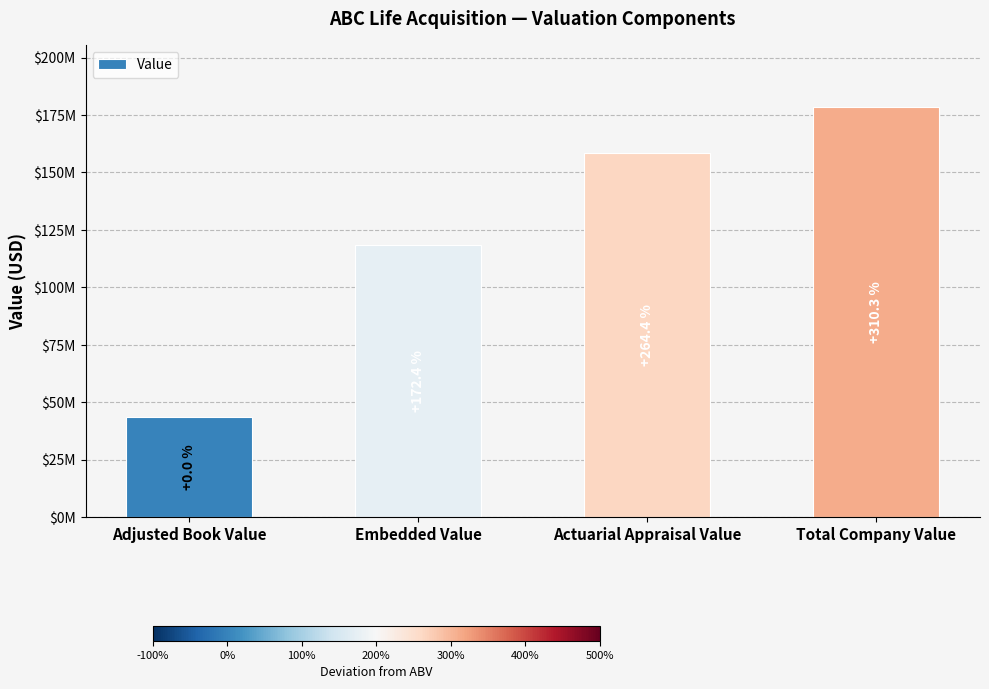

How many data points are above 158500000?

1